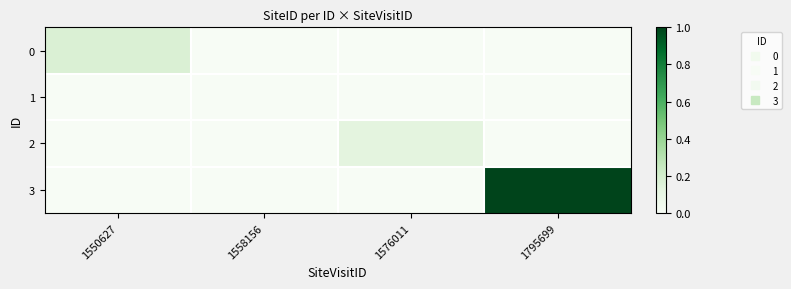

What is the maximum value shown in the chart?

1.0